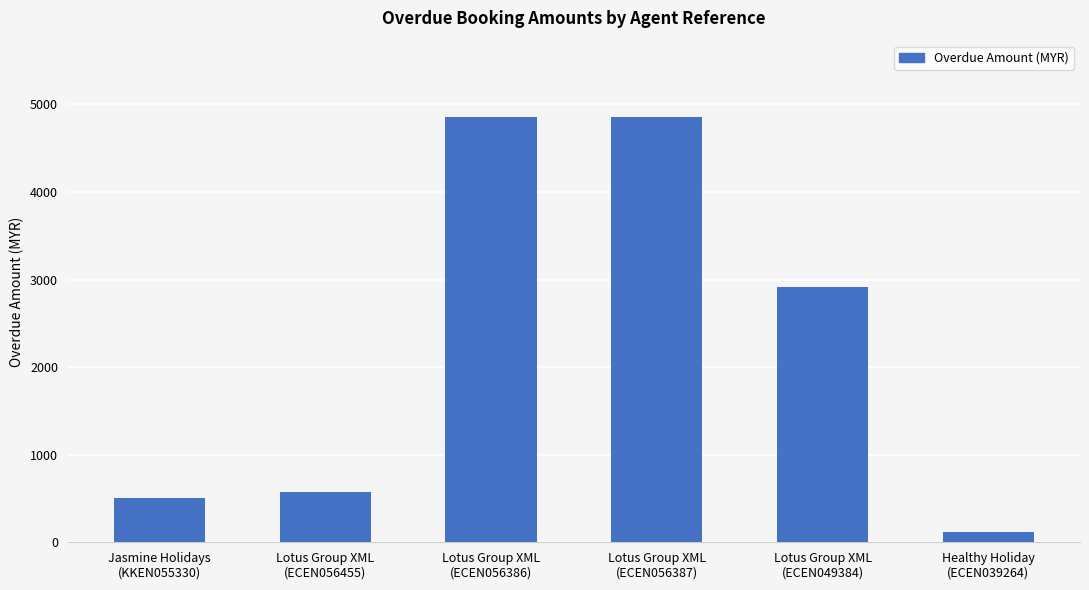

Are the bars grouped side by side (vs. stacked)?

No